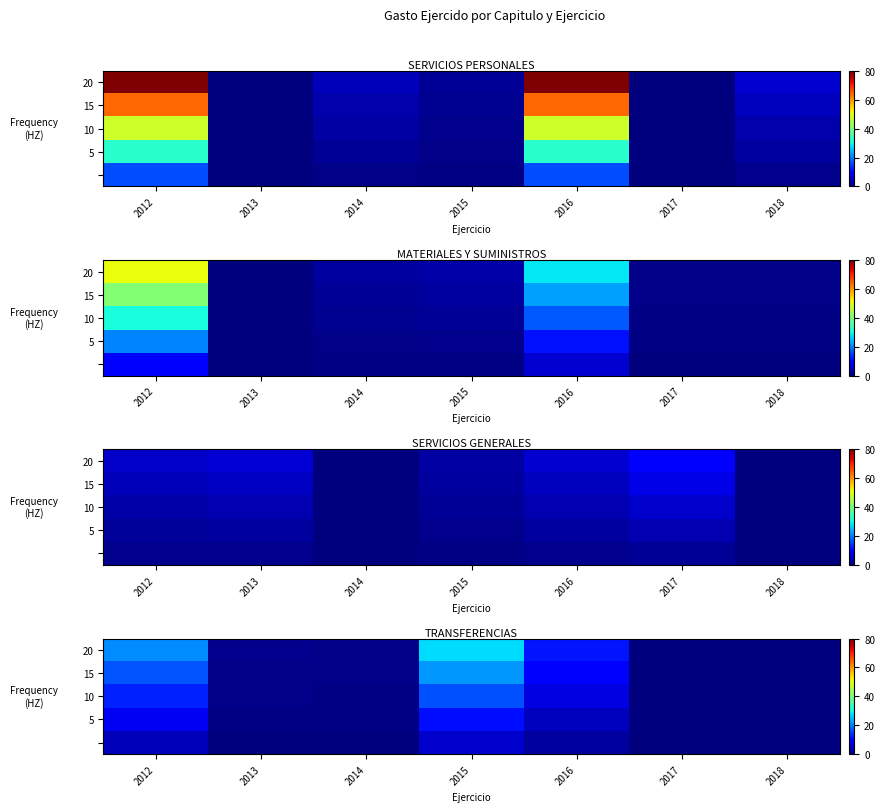

Read the 10 value at 2016.

7.0